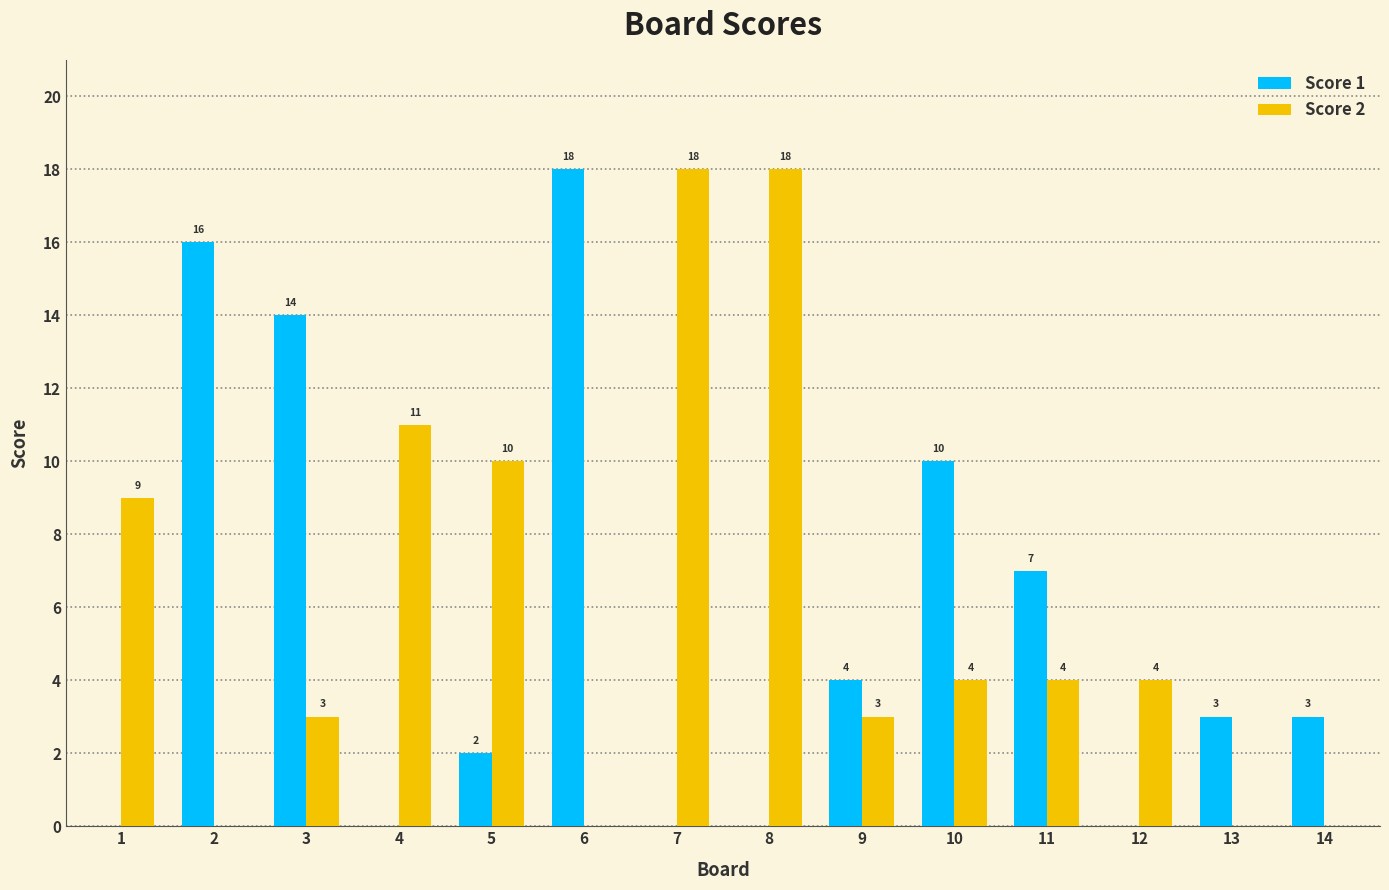

Reading left to right, transcribe all the data shown in this chart.

Score 1: 1=0	2=16	3=14	4=0	5=2	6=18	7=0	8=0	9=4	10=10	11=7	12=0	13=3	14=3
Score 2: 1=9	2=0	3=3	4=11	5=10	6=0	7=18	8=18	9=3	10=4	11=4	12=4	13=0	14=0